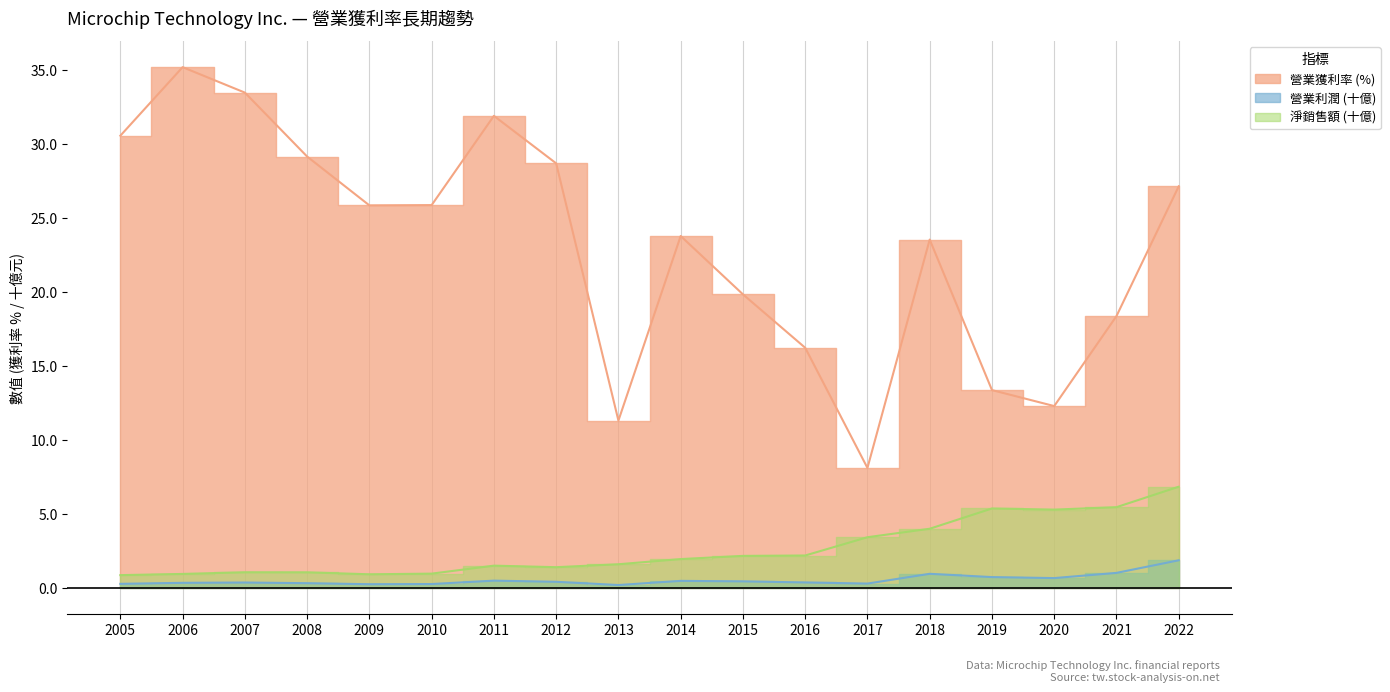

List the series in order of their peak value, highest first.

營業獲利率, 淨銷售額 (千), 營業利潤 (千)